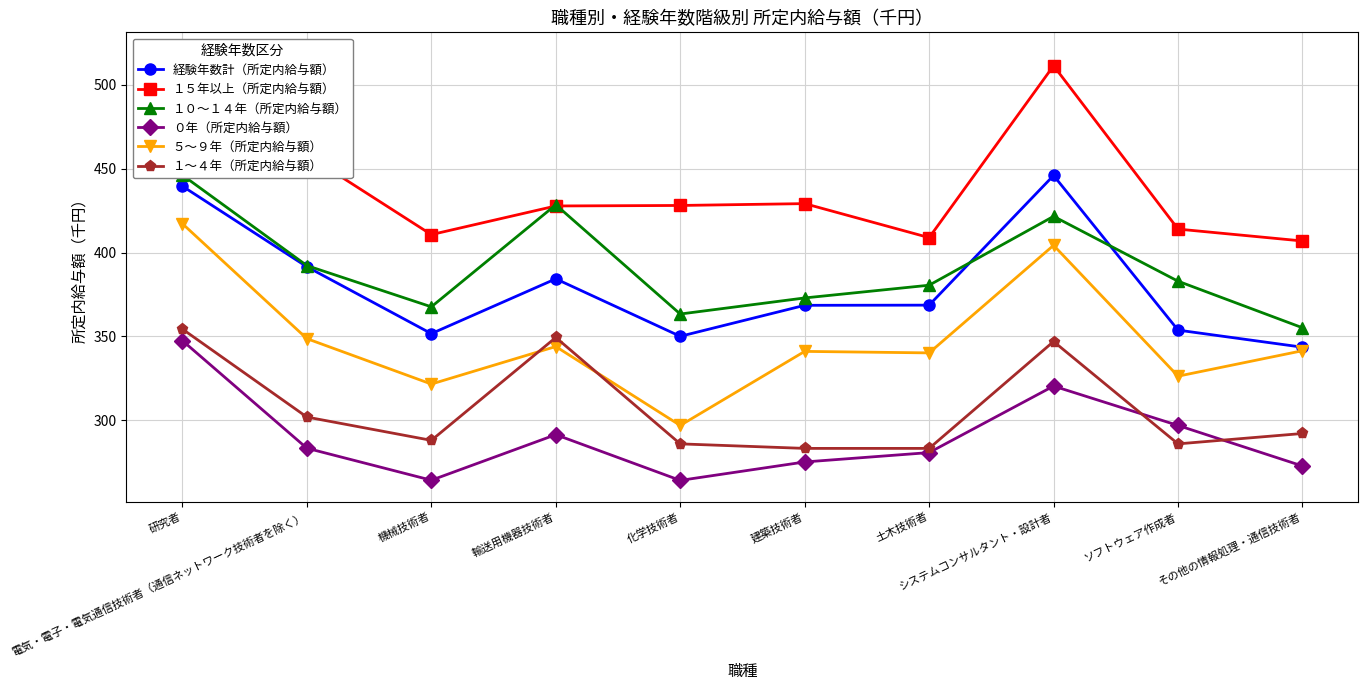

What is the sum of the ０年（所定内給与額） values at 土木技術者 and 建築技術者?

555.6